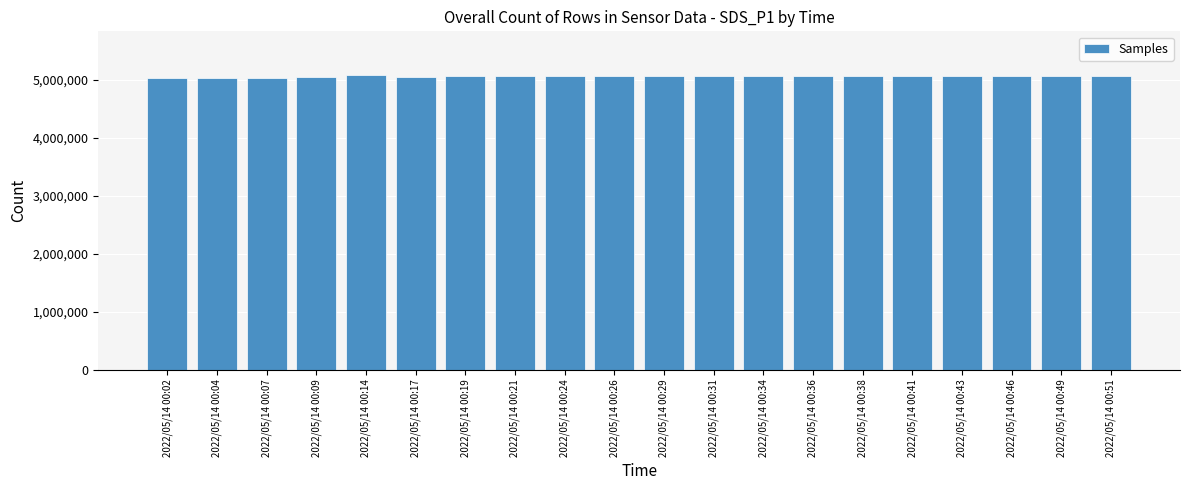

Approximately how many times larger is the value at 2022/05/14 00:29 compared to 2022/05/14 00:02?

1.0